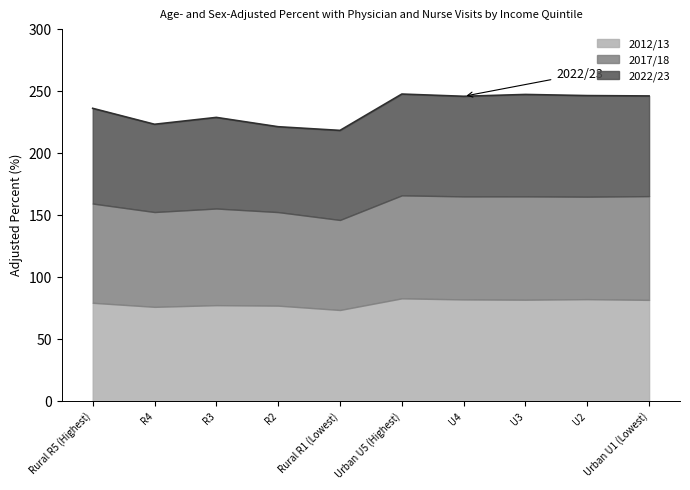

How many data points in 2022/23 are less than 80?

5